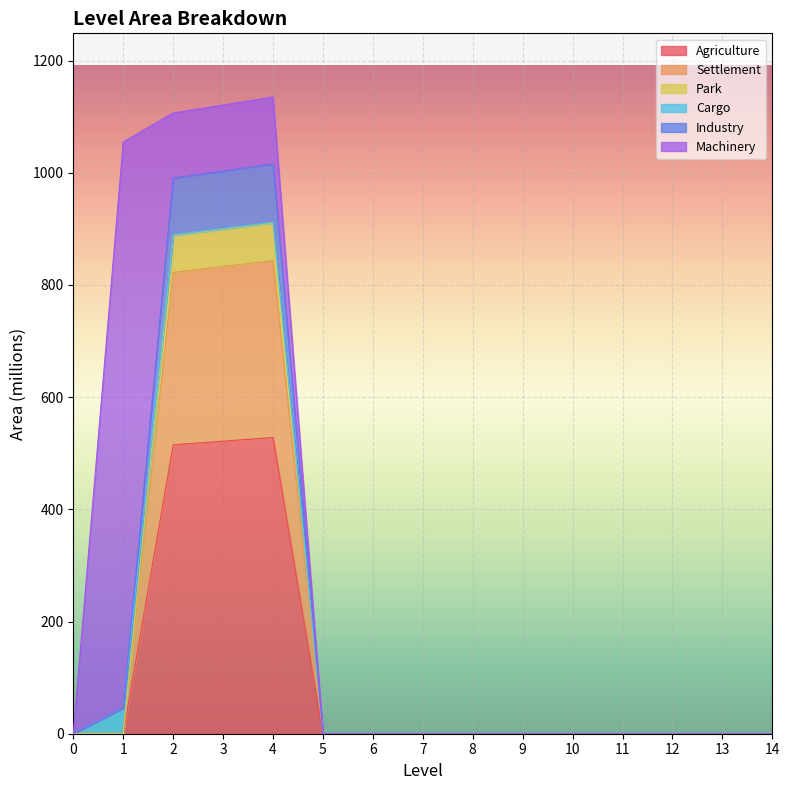

How many positive values does the Park series have?

3